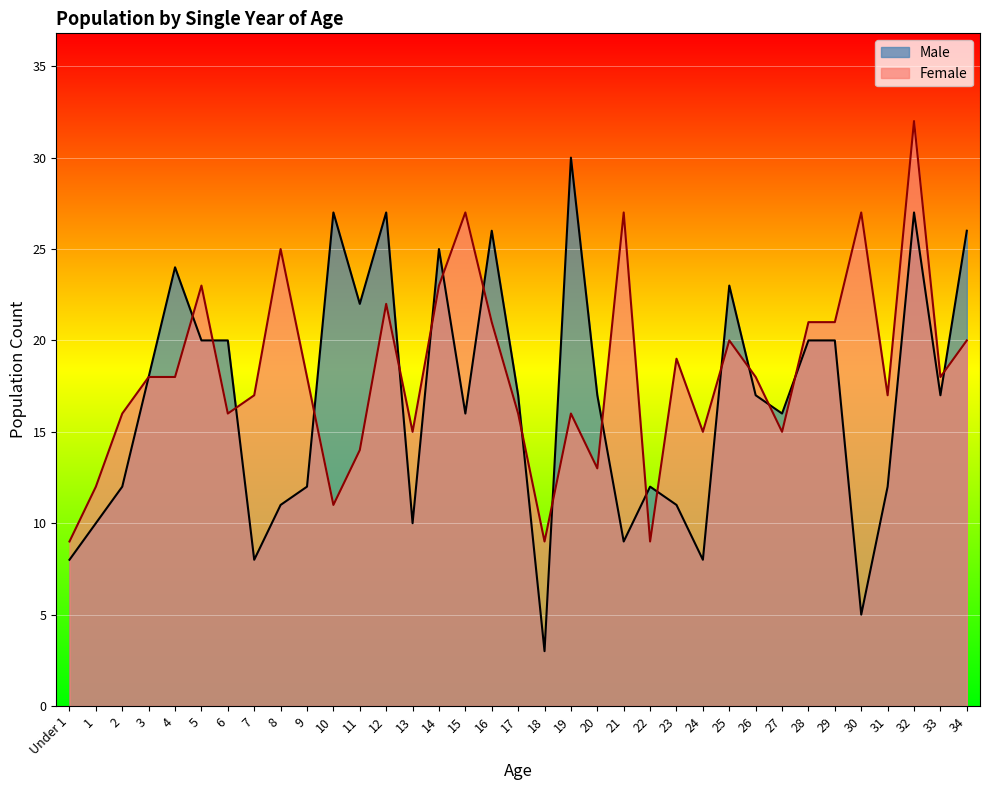

What are all the series names shown in the legend?

Male, Female